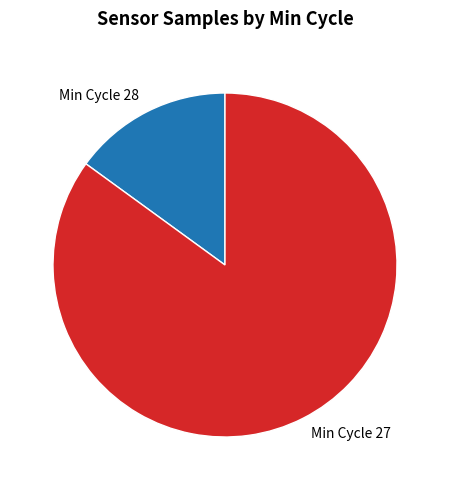

Combined, do Min Cycle 27 and Min Cycle 28 account for over 50%?

Yes